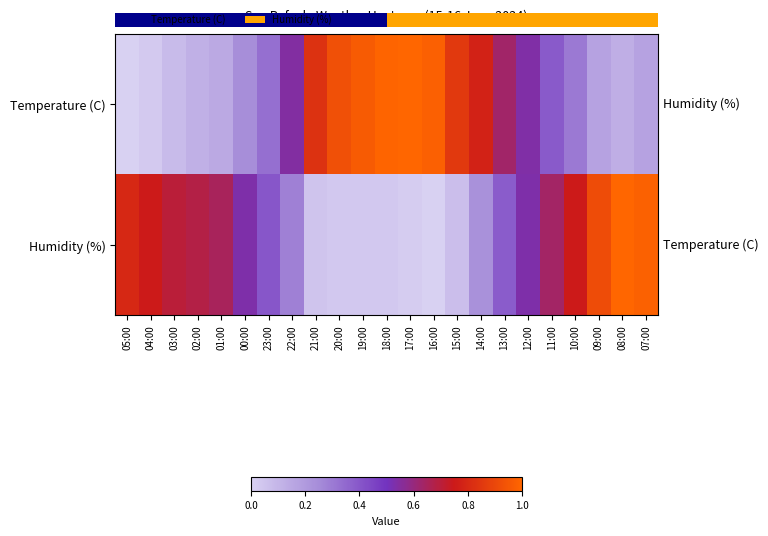

Which label corresponds to the largest value in the chart?

17:00